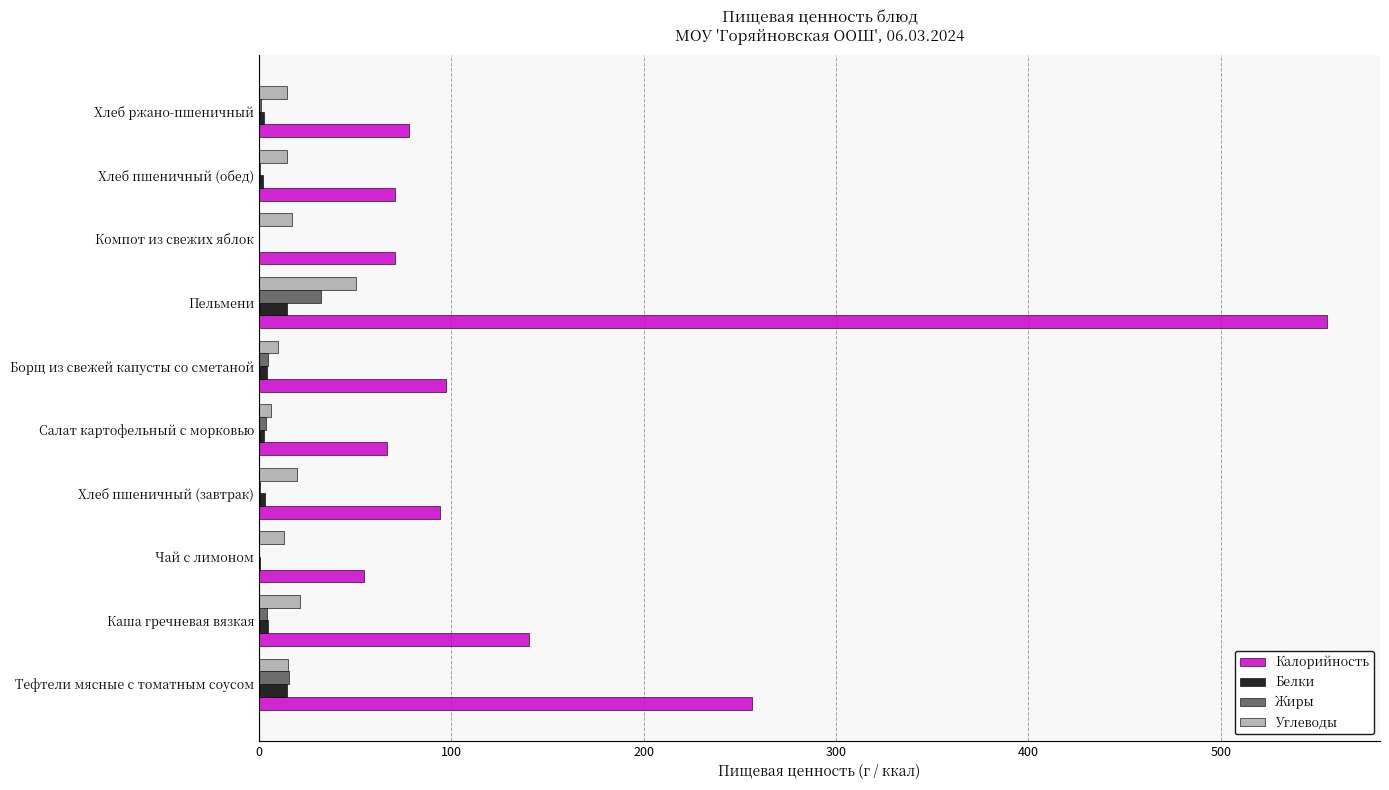

How many distinct data groups are displayed?

4